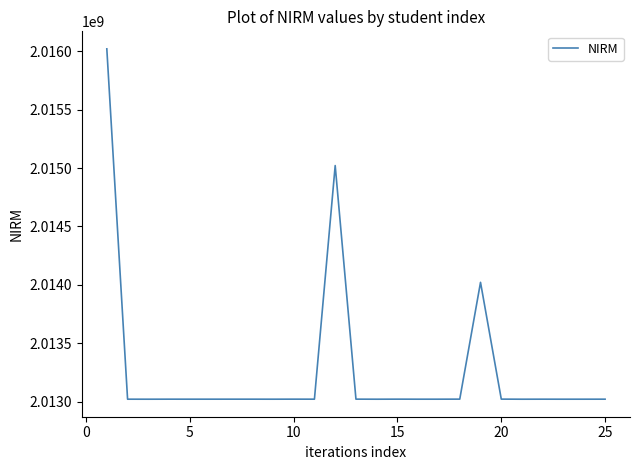

What is the difference between the maximum and minimum values?

3000866